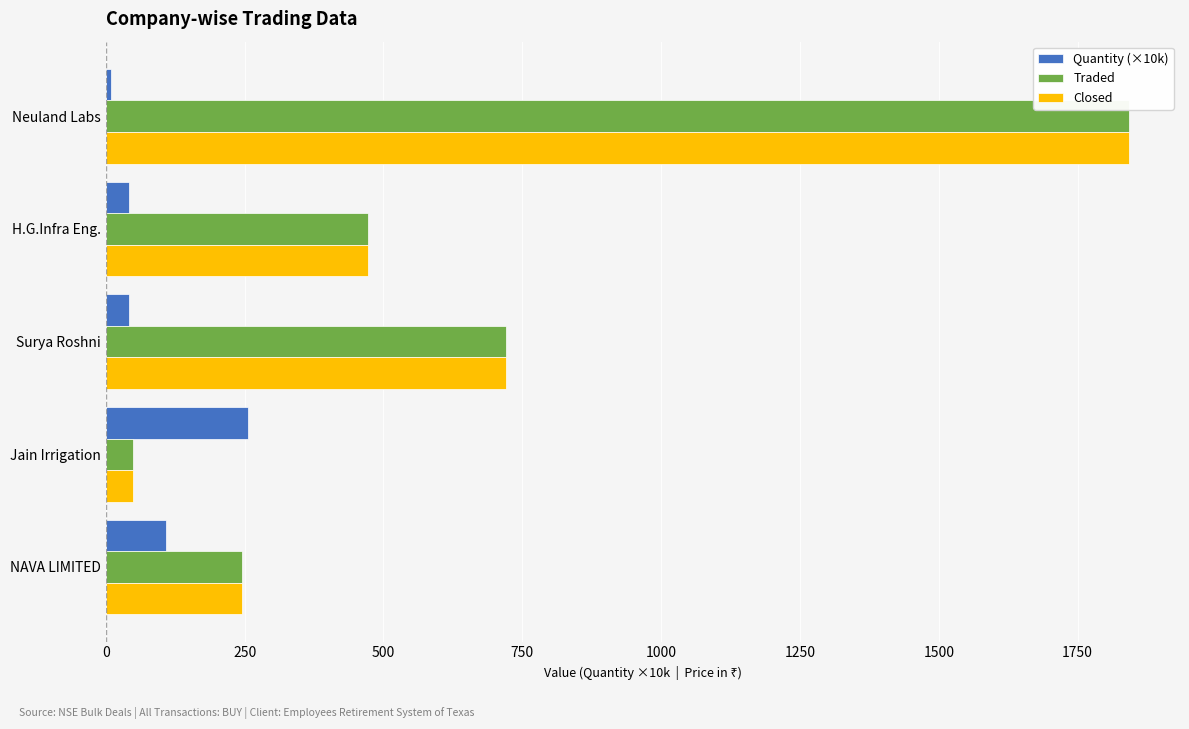

What is the difference between the highest and lowest values at Surya Roshni?

678.1